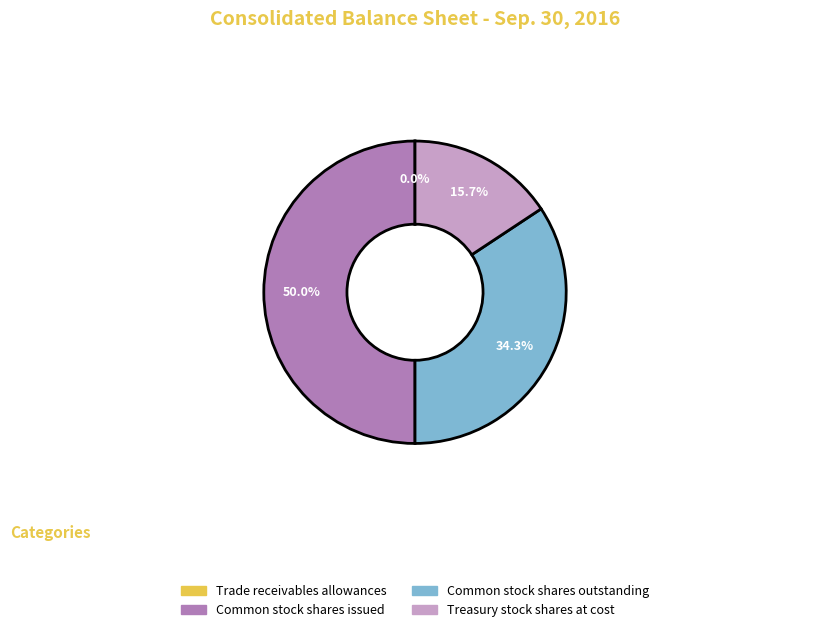

To the nearest percent, what is the difference between the largest and smallest slice percentages?

50%